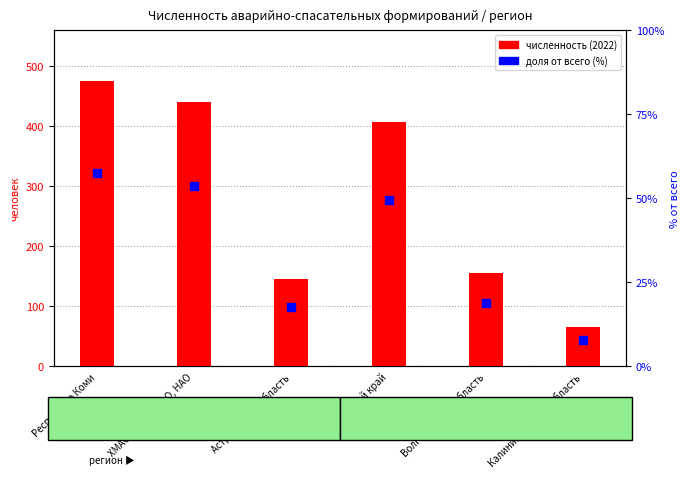

What is the total value across all series at Калининградская область?

74.0